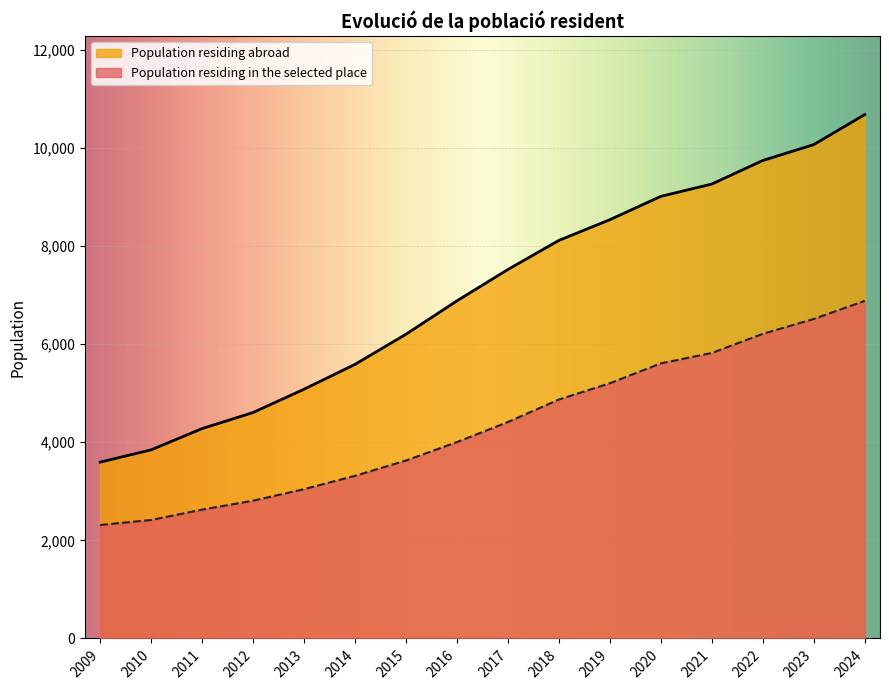

What is the smallest value displayed?

2313